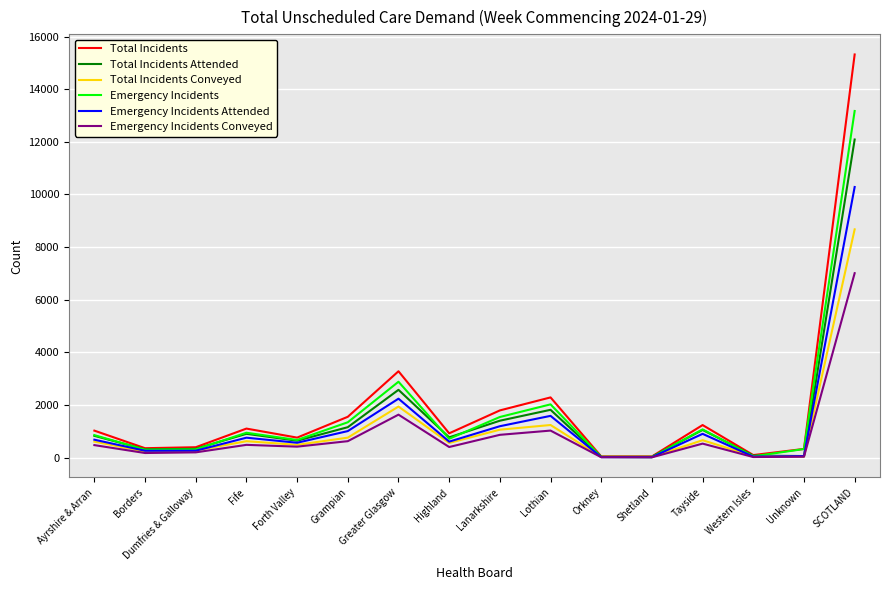

What is the minimum value for Total Incidents Attended?

38